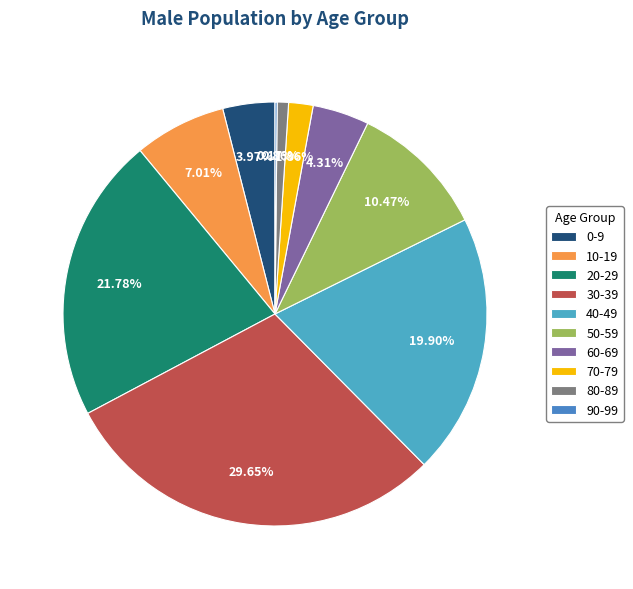

To the nearest percent, what portion does 40-49 represent?

20%